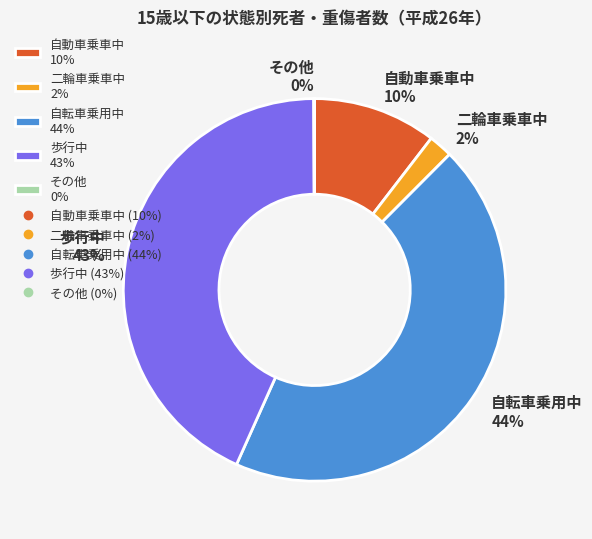

Is it true that 二輪車乗車中 2% is 2% of the pie?

True